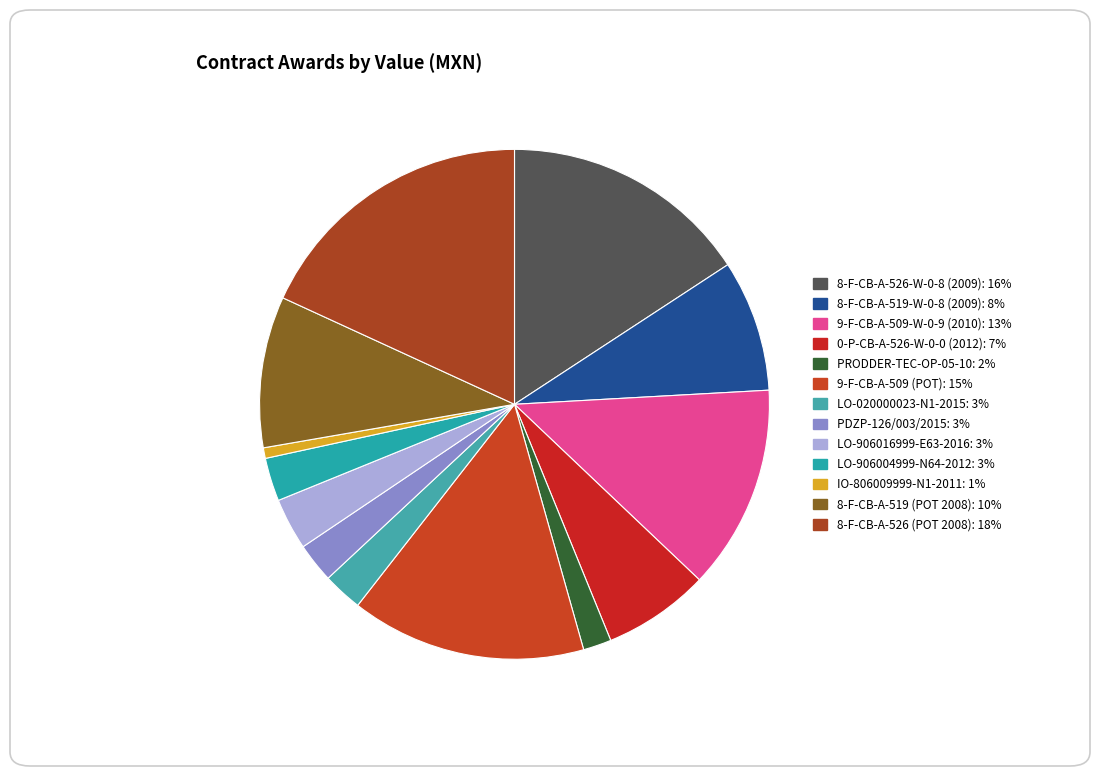

To the nearest percent, what is the combined percentage of LO-020000023-N1-2015 and LO-906016999-E63-2016?

6%